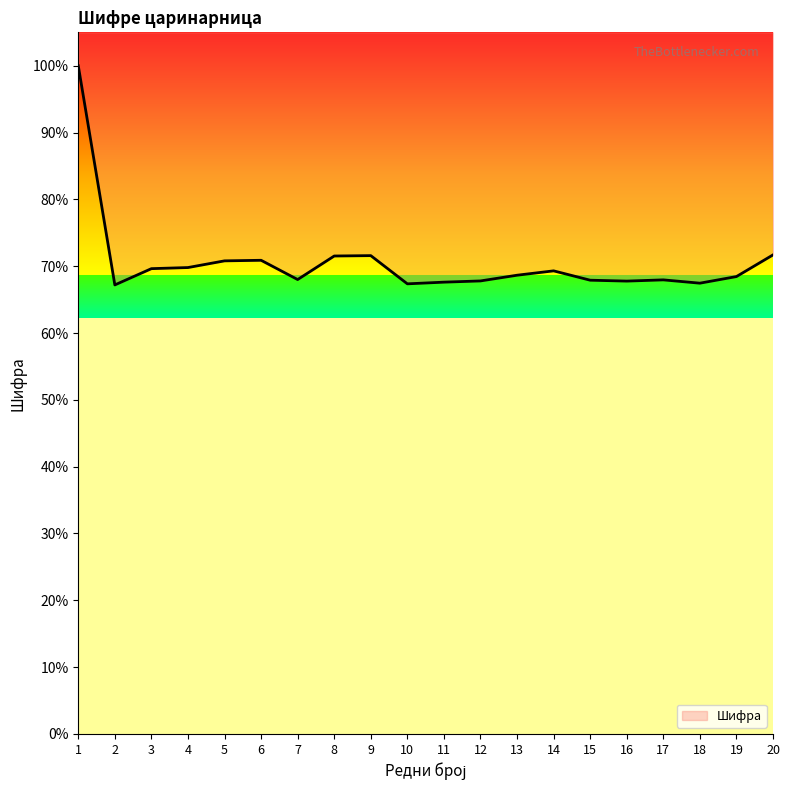

Is it true that the value at 1 is 160.5?

False